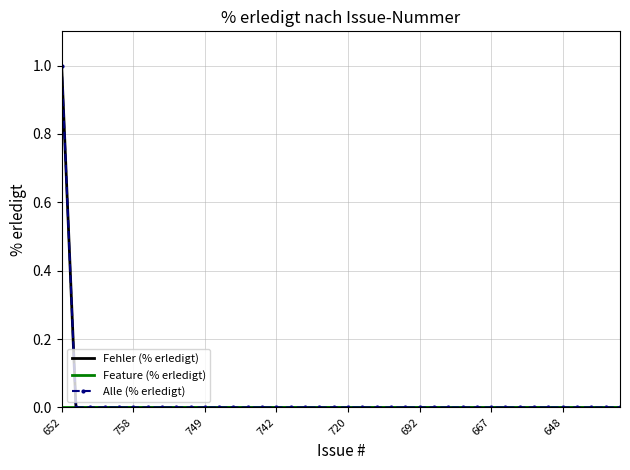

At which category is the sum across all series the highest?

652